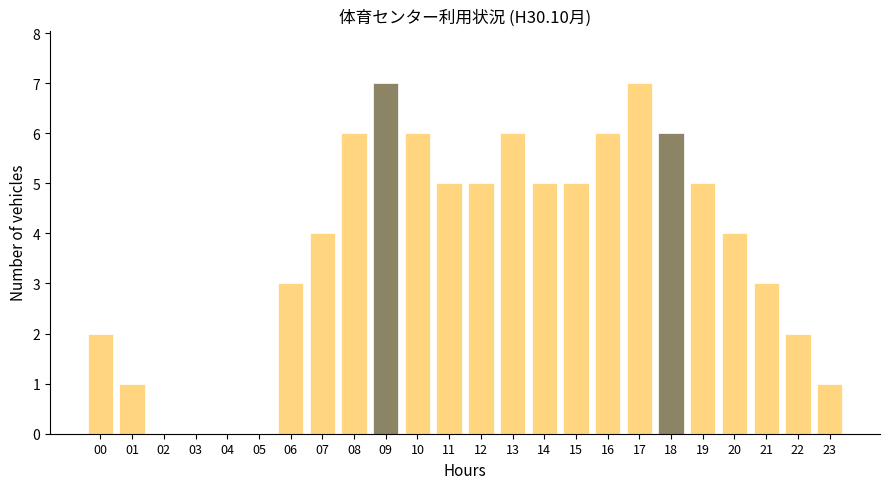

Reading left to right, what are all the values shown in this chart?

00=2	01=1	02=0	03=0	04=0	05=0	06=3	07=4	08=6	09=7	10=6	11=5	12=5	13=6	14=5	15=5	16=6	17=7	18=6	19=5	20=4	21=3	22=2	23=1